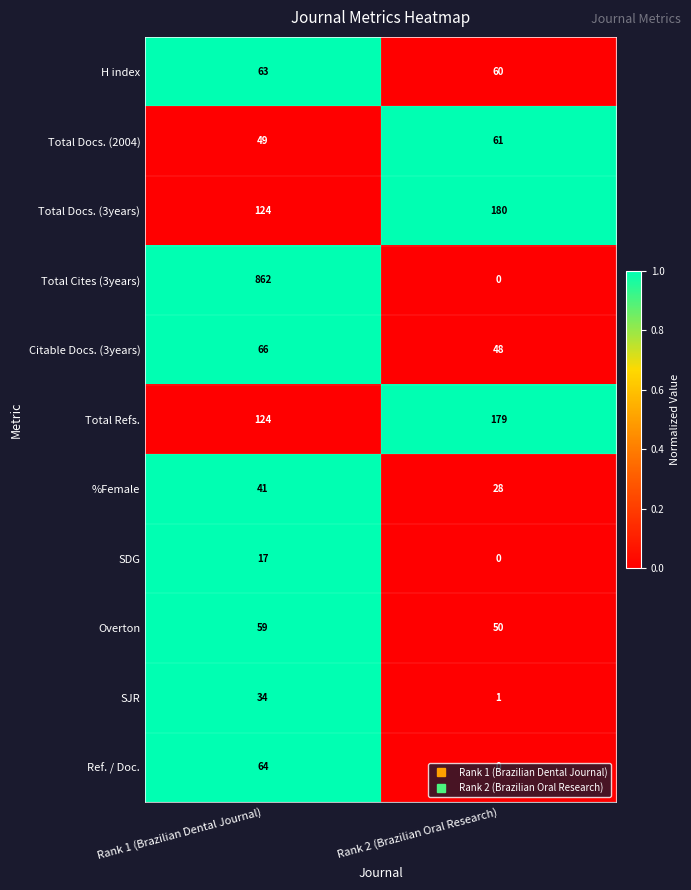

Rank the categories by Total Docs. (2004) value from highest to lowest.

Rank 2 (Brazilian Oral Research), Rank 1 (Brazilian Dental Journal)